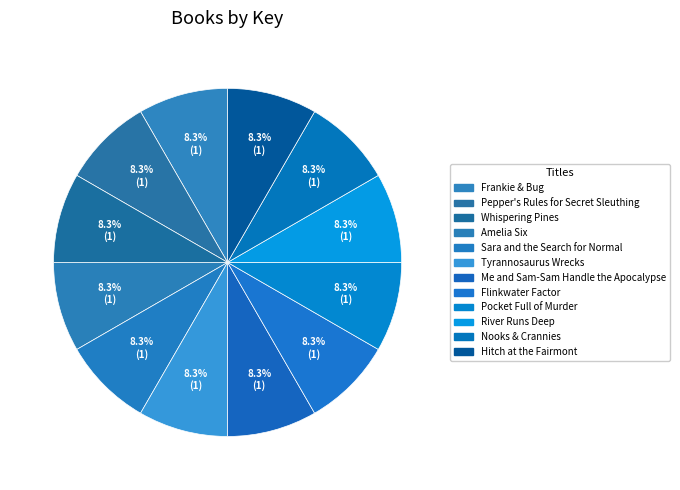

Count the number of slices in the pie.

12